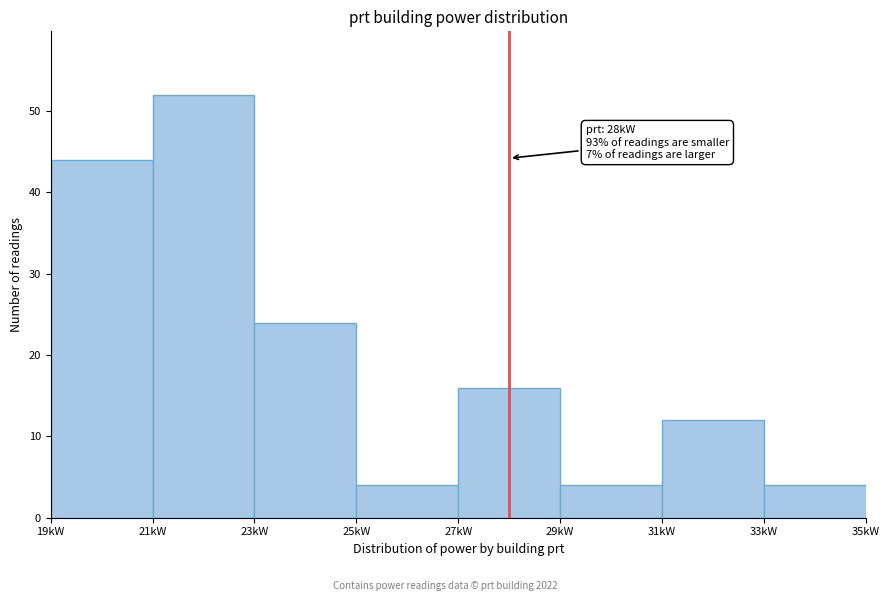

Over which range of the x-axis is the bar tallest?

21 to 23